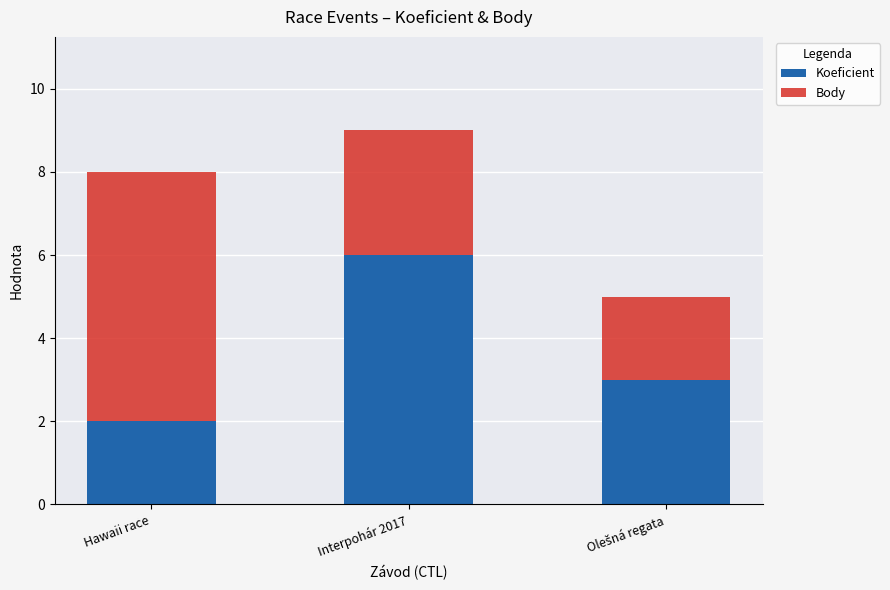

How many bars are there in total?

3